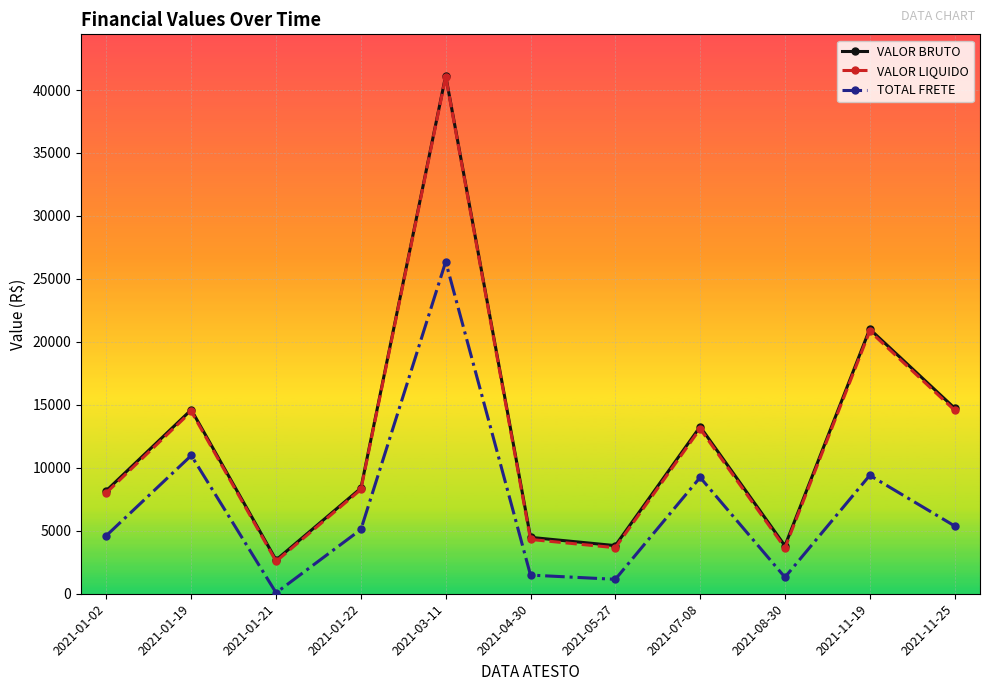

Where is the first local maximum for TOTAL FRETE?

2021-01-19